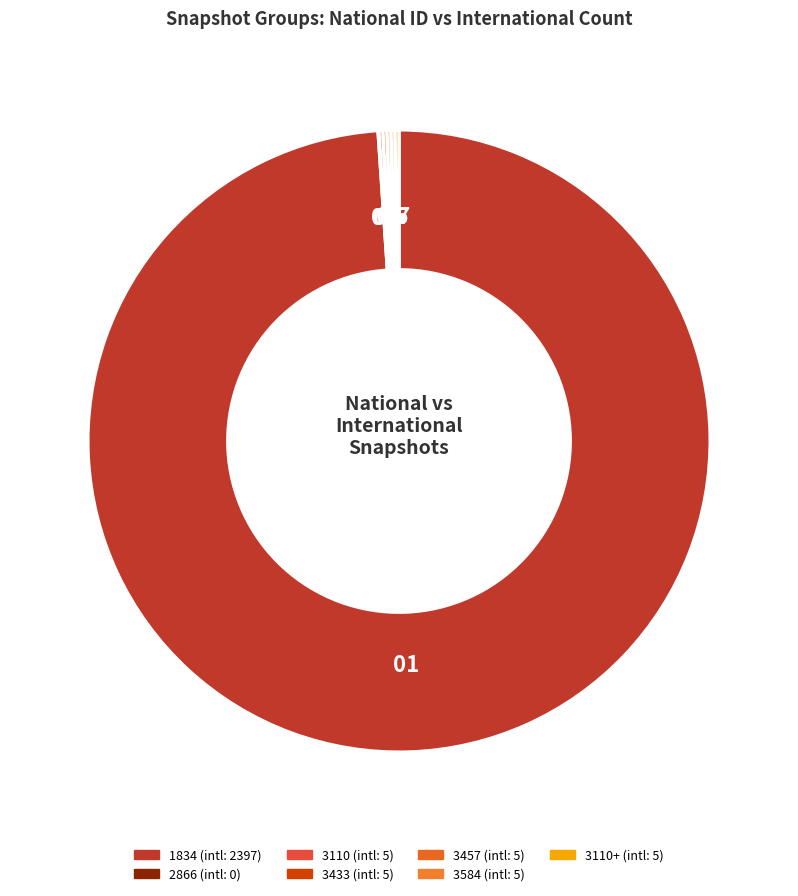

Which category has the biggest portion of the pie?

1834